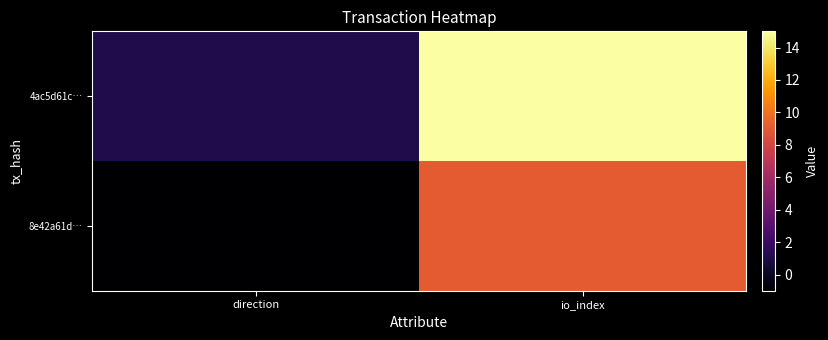

Which category has the highest value across all series?

io_index